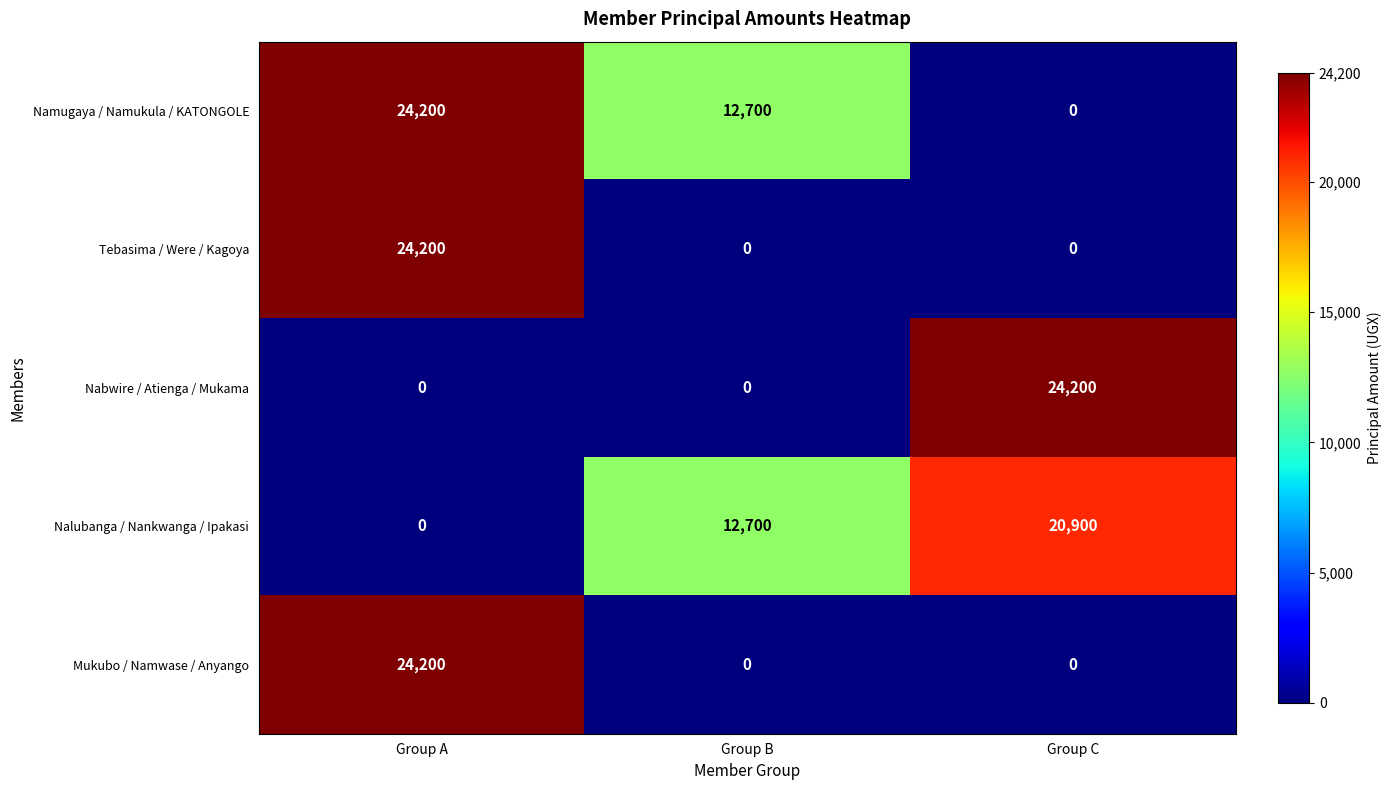

Reading left to right, extract all data points from this chart.

Namugaya / Namukula / KATONGOLE: Group A=24200	Group B=12700	Group C=0
Tebasima / Were / Kagoya: Group A=24200	Group B=0	Group C=0
Nabwire / Atienga / Mukama: Group A=0	Group B=0	Group C=24200
Nalubanga / Nankwanga / Ipakasi: Group A=0	Group B=12700	Group C=20900
Mukubo / Namwase / Anyango: Group A=24200	Group B=0	Group C=0